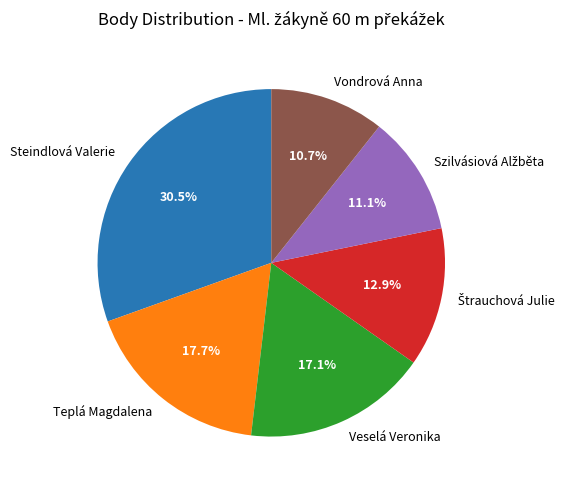

Is Veselá Veronika the majority of the pie?

No